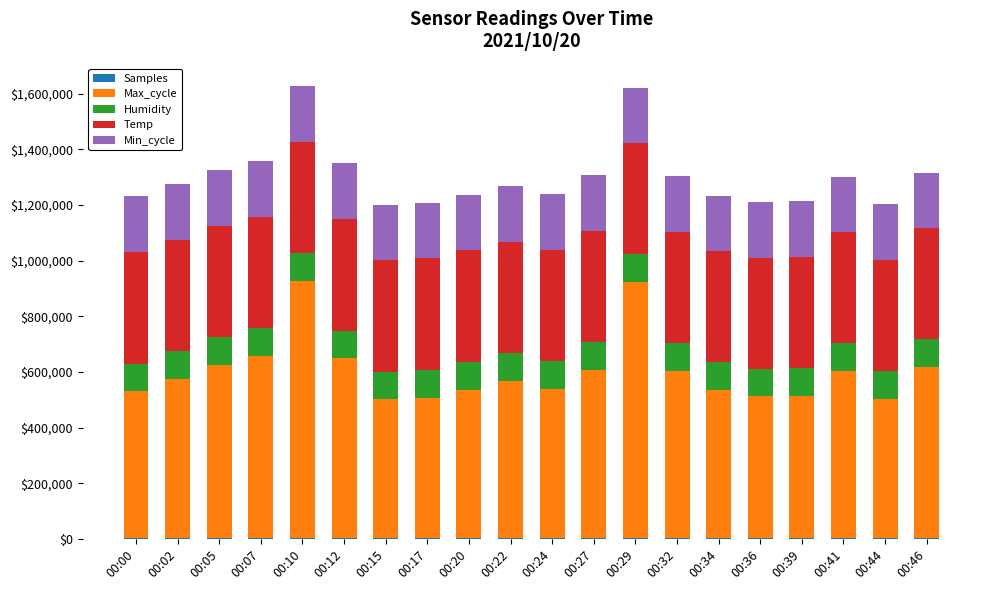

At which category is the sum across all series the highest?

00:10